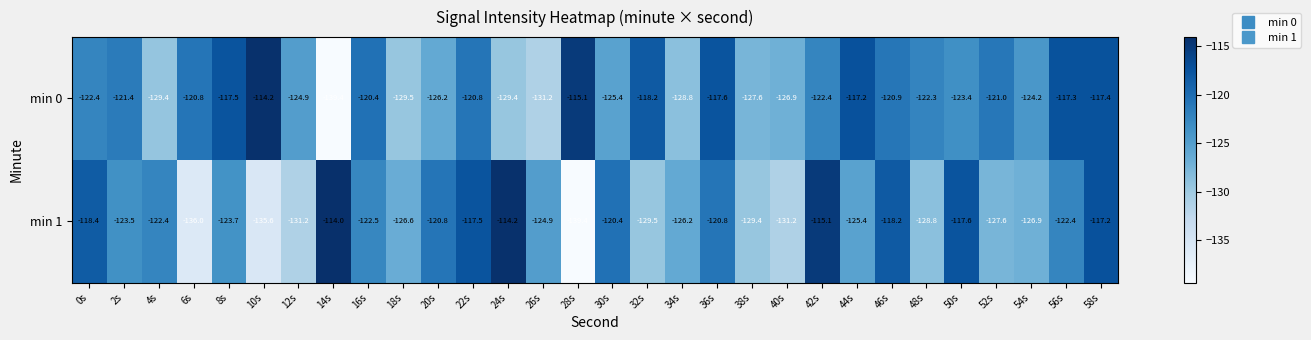

What value does the min 1 series have at 28s?

-139.4